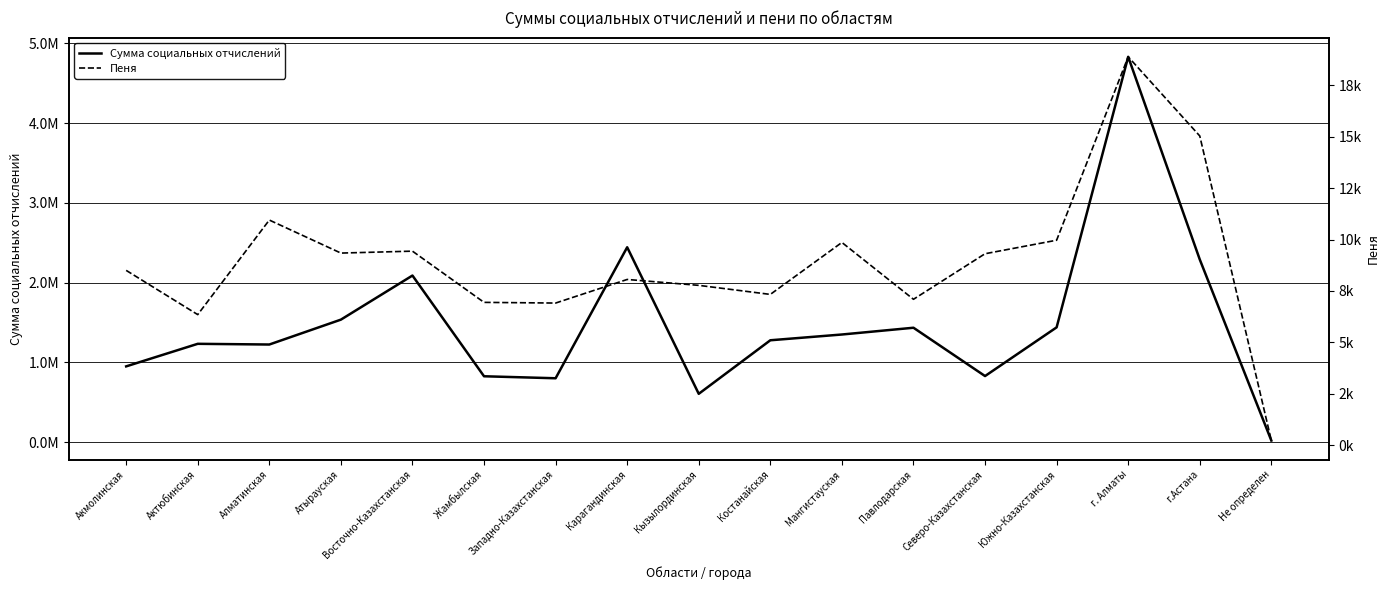

At which category does Пеня reach its first local peak?

Алматинская